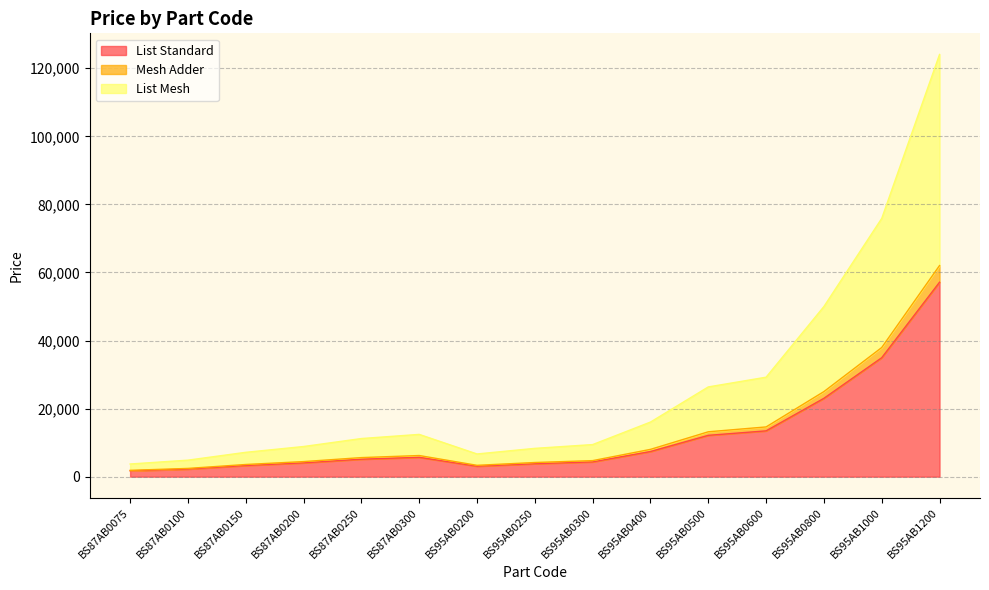

What is the label of the 4th point from the right?

BS95AB0600